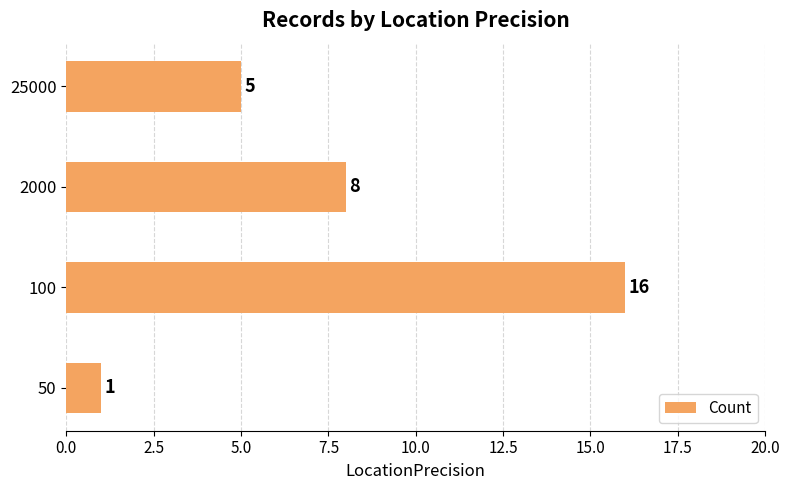

What is the difference between the values at 50 and 100?

15